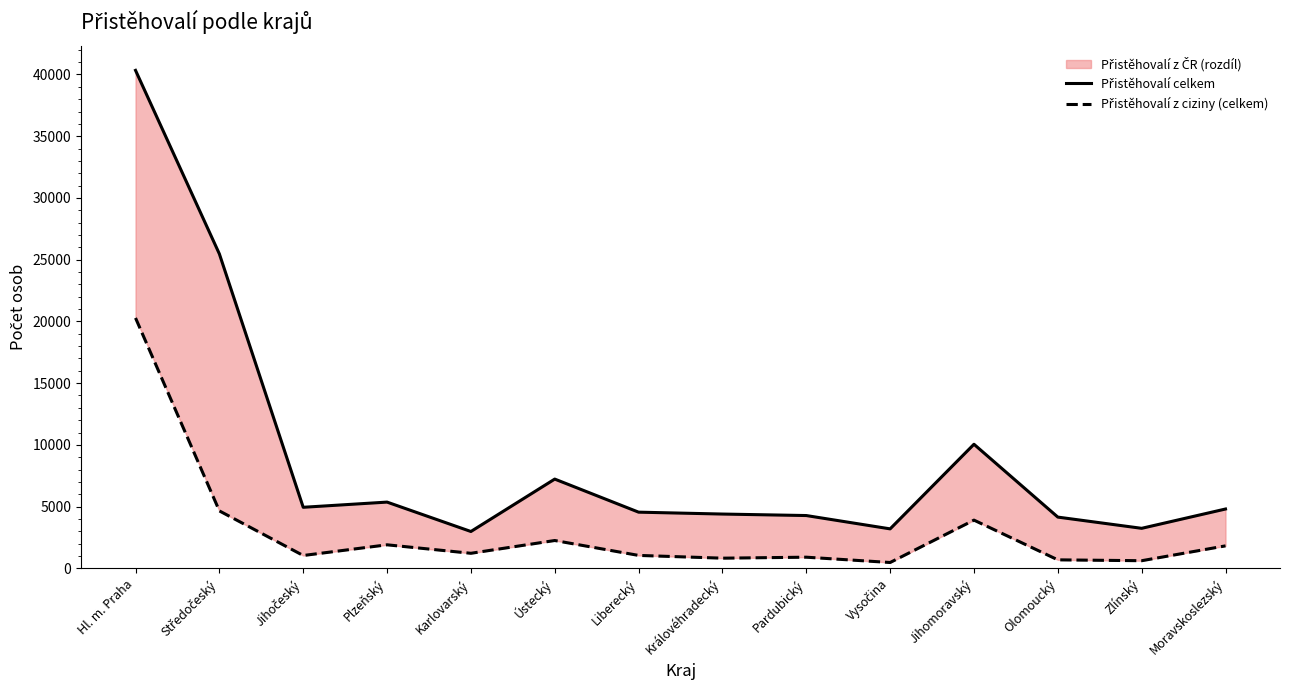

What is the sum of all Přistěhovalí celkem values?

124987